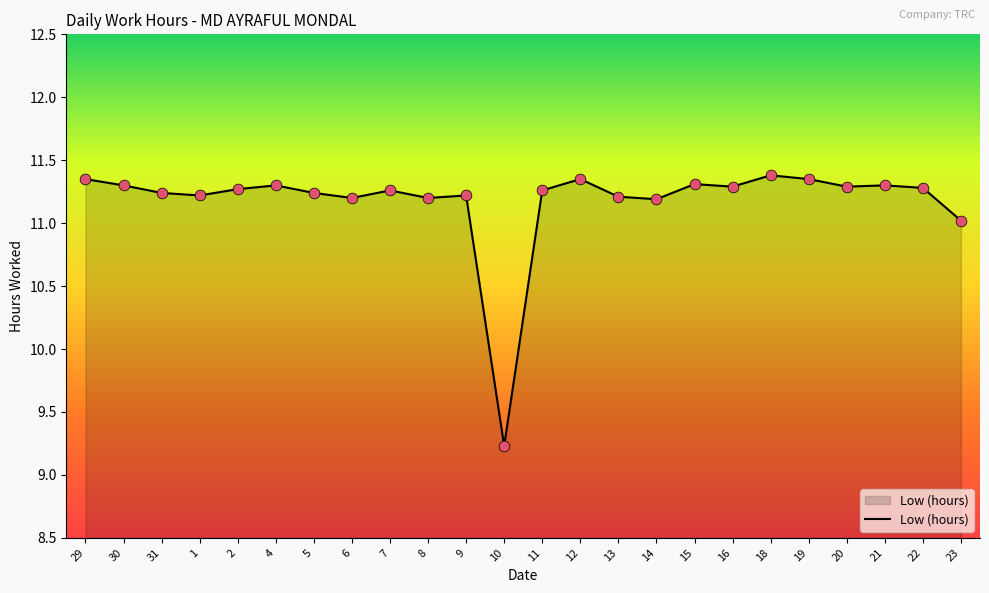

What is the ratio of the value at 19 to the value at 1?

1.0